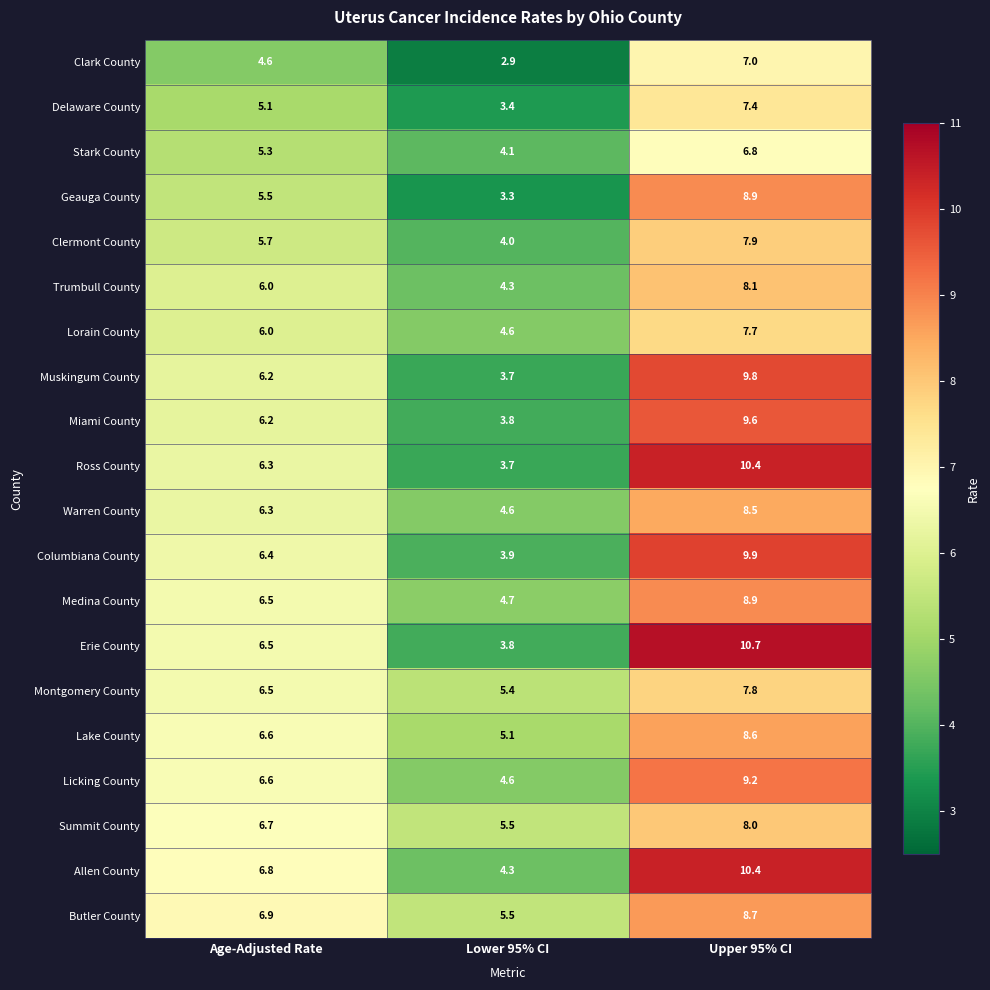

Which series has the largest range (max minus min)?

Erie County